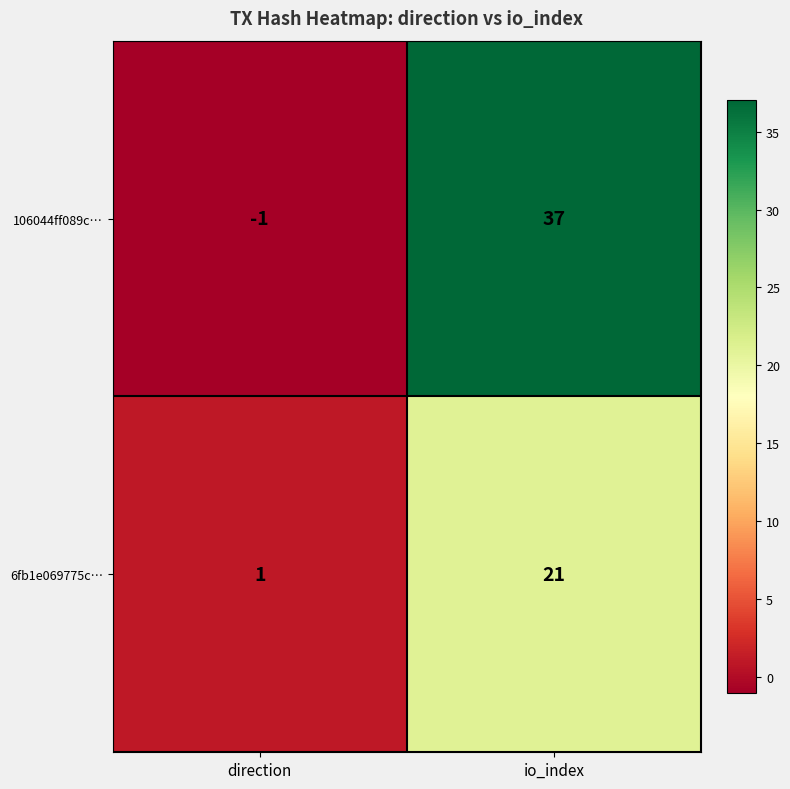

Rank the series by their average value, from highest to lowest.

106044ff089c…, 6fb1e069775c…